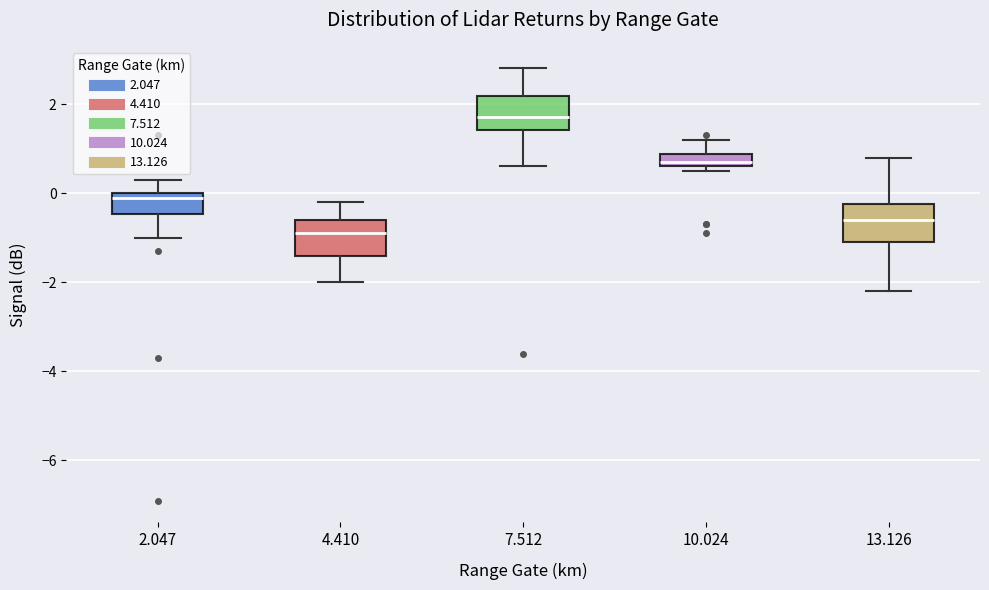

Where does the median line of the box at x = 7.512 sit on the y-axis? The values are not printed on the chart, so give them approximately, as read against the axis.

1.8